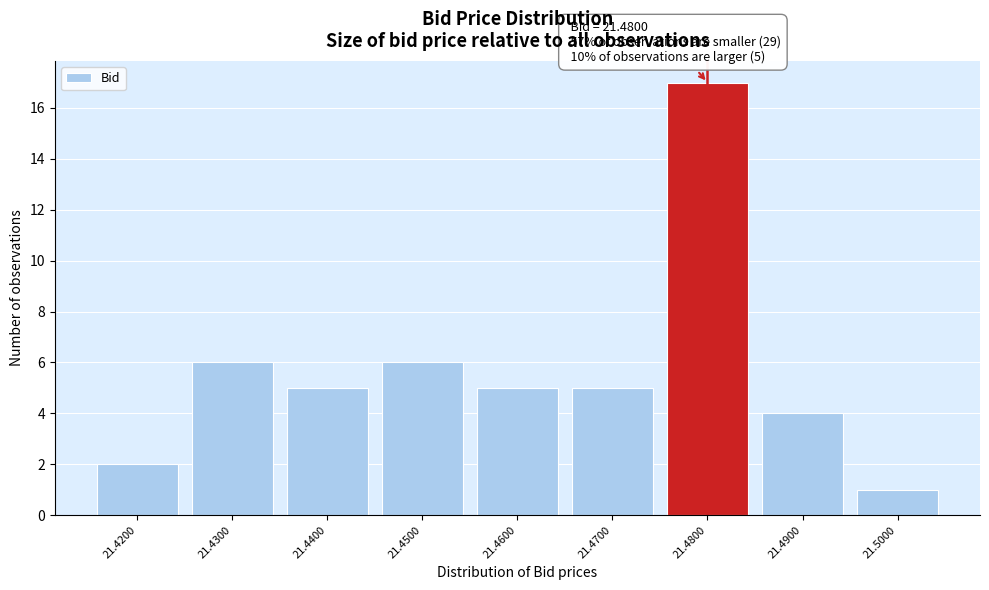

Over which range of the x-axis is the bar tallest?

21.475 to 21.485